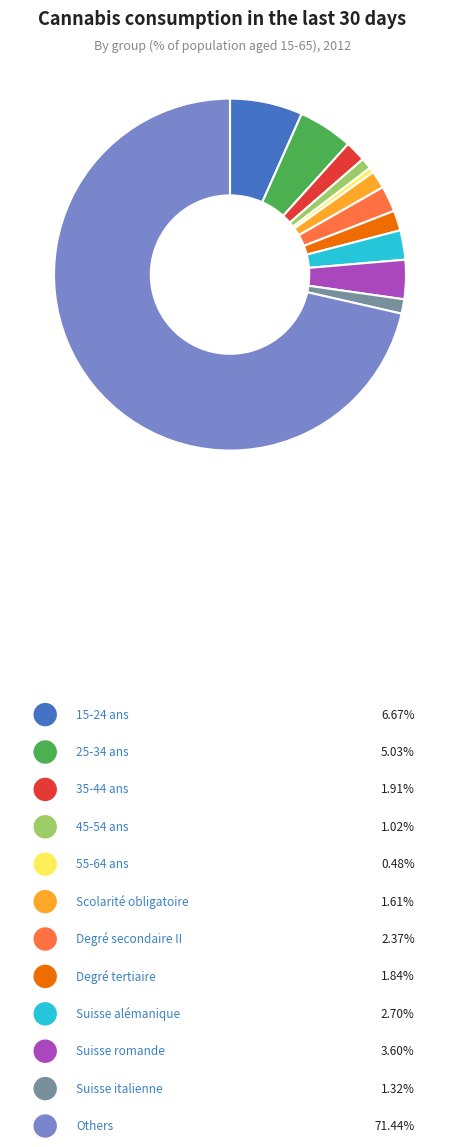

Is 15-24 ans the majority of the pie?

No